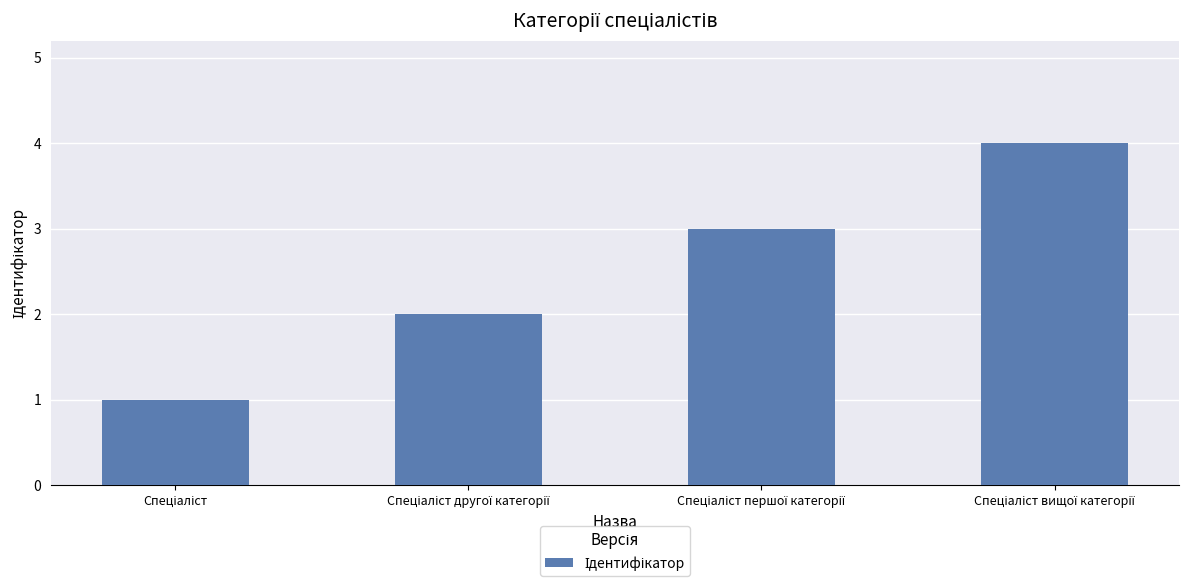

What is the greatest value displayed?

4